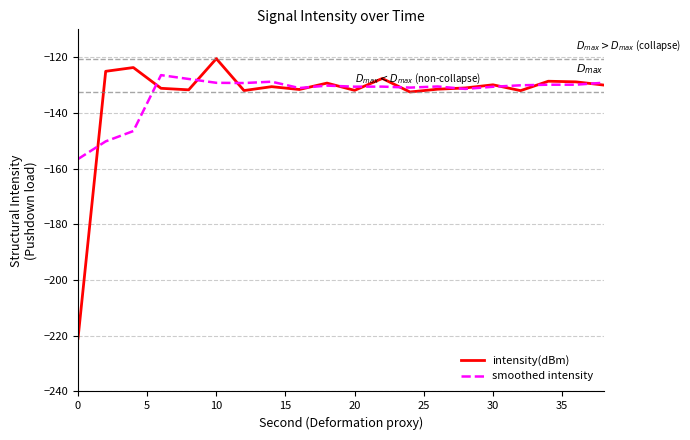

What is the lowest value of the smoothed intensity series?

-156.6